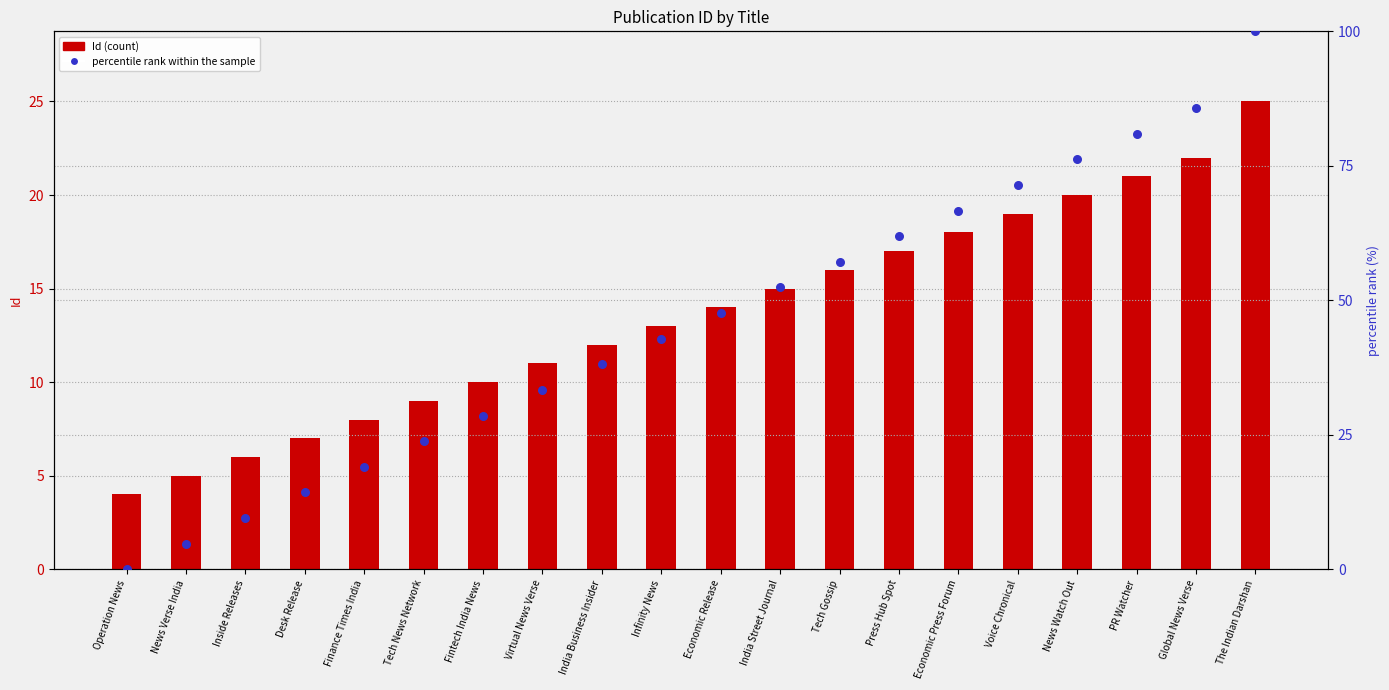

Is the value of Id (count) at Economic Release greater than the value of percentile rank within the sample at Economic Press Forum?

No